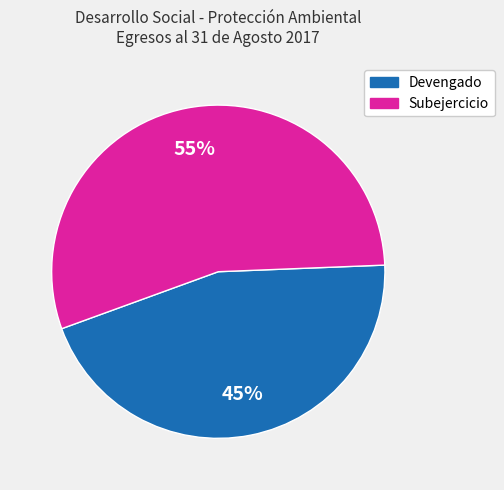

To the nearest percent, what is the combined percentage of Subejercicio and Devengado?

100%